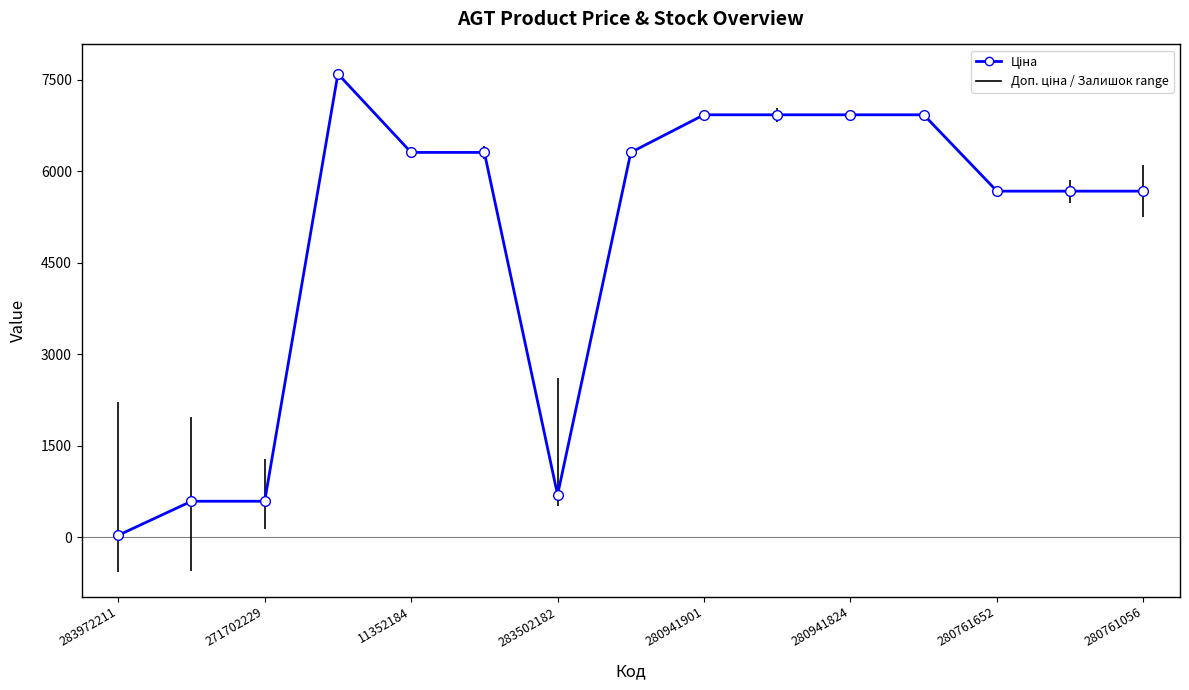

What is the difference between the maximum and minimum values?

7564.5